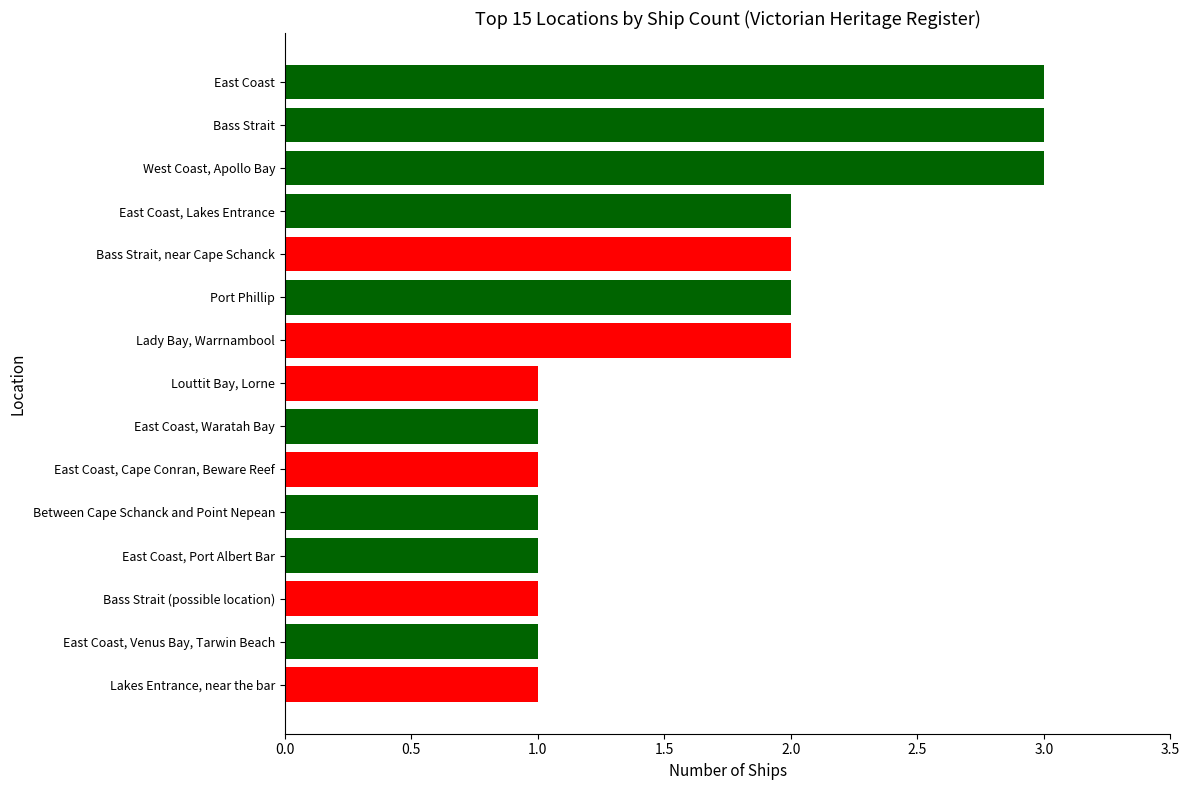

What is the greatest value displayed?

3